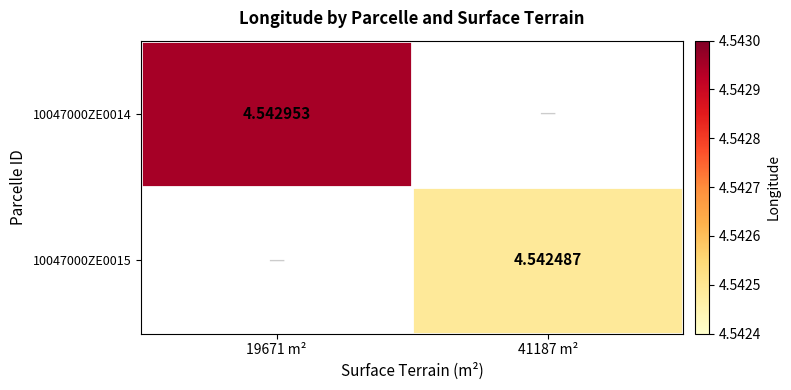

Count the number of data series in this chart.

2